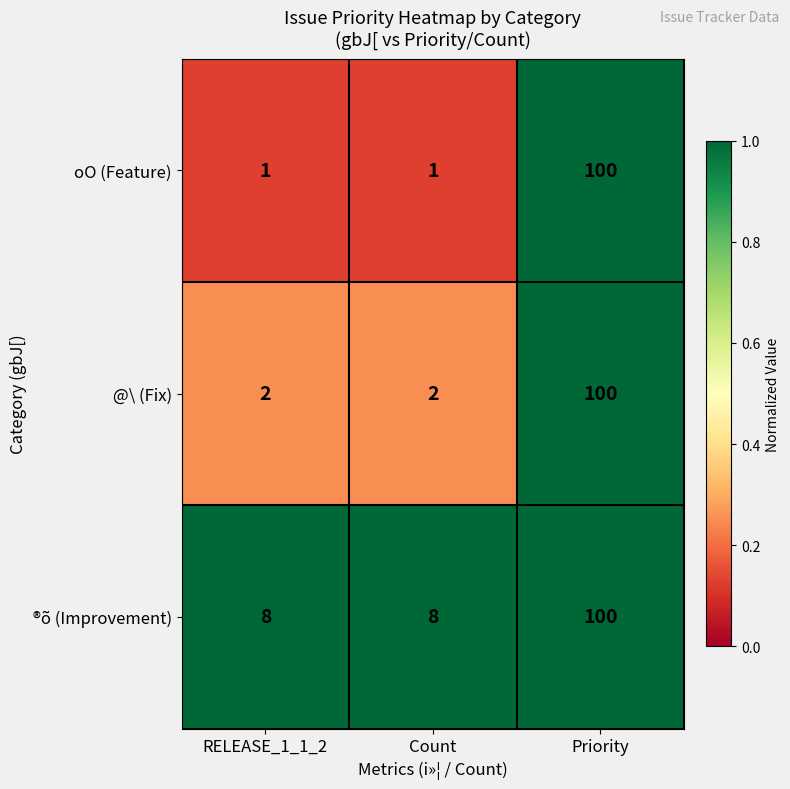

What is the difference between the maximum and minimum values in the ®õ (Improvement) series?

92